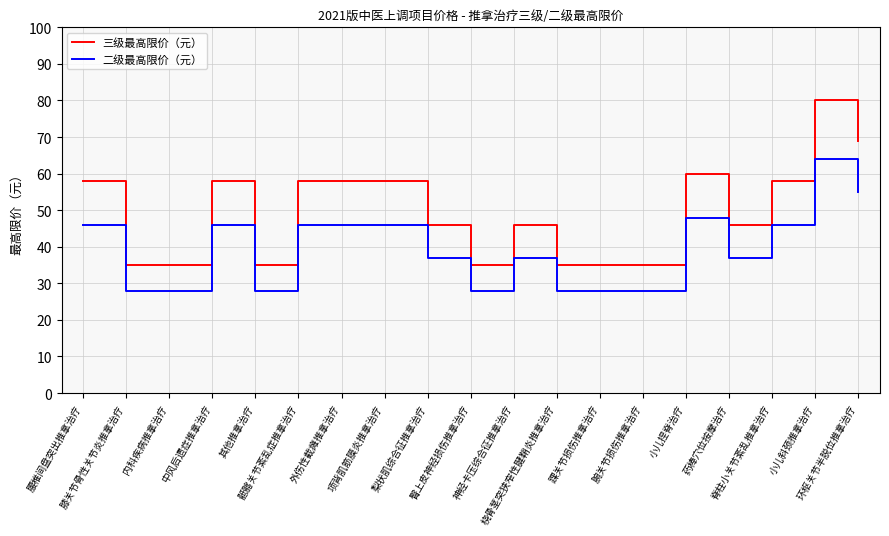

Rank the series by their maximum value, from highest to lowest.

三级最高限价（元）, 二级最高限价（元）